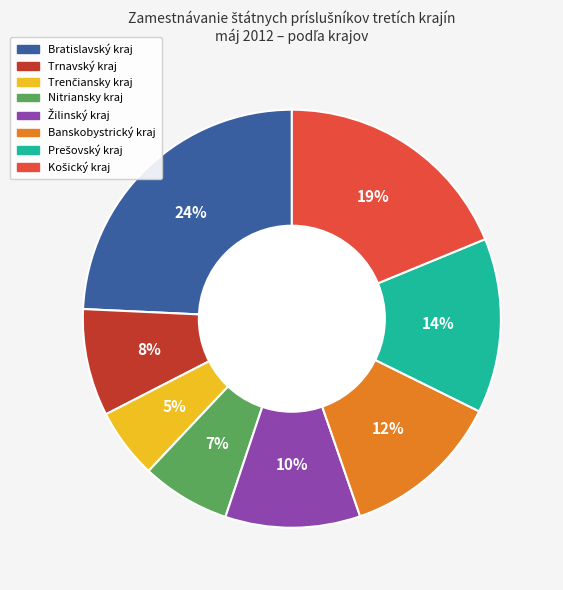

Does any single category account for the majority?

No